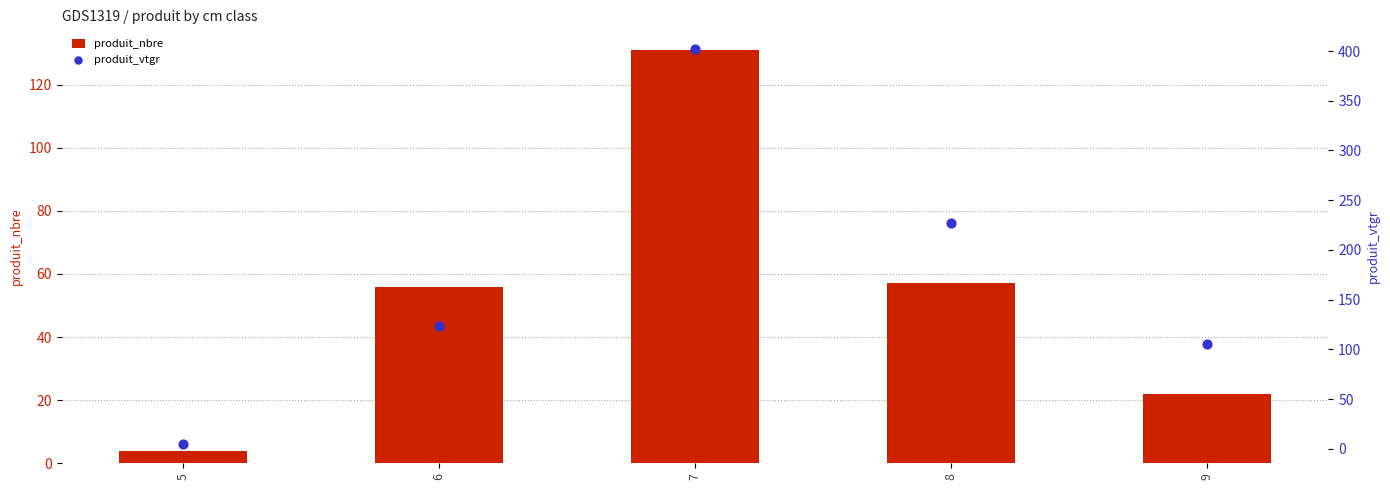

What are all the series names shown in the legend?

produit_nbre, produit_vtgr